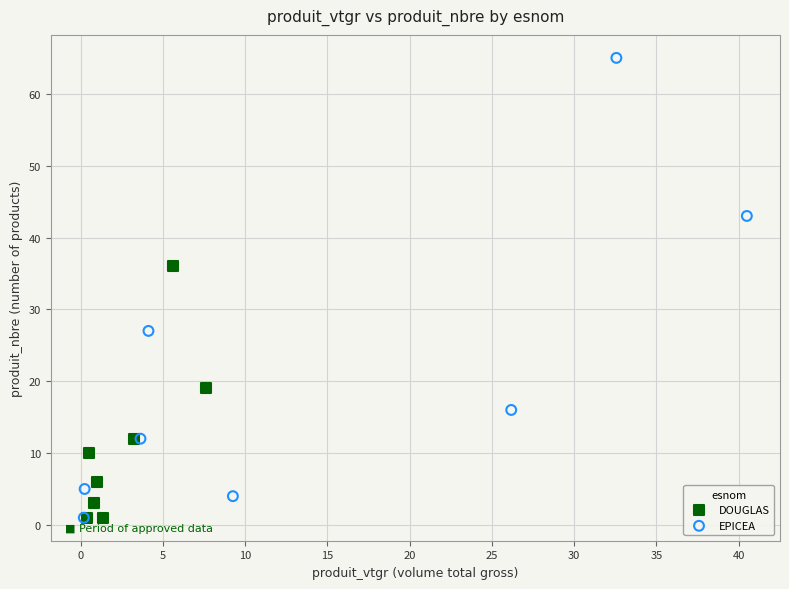

Which series has the largest Y range (max minus min)?

EPICEA